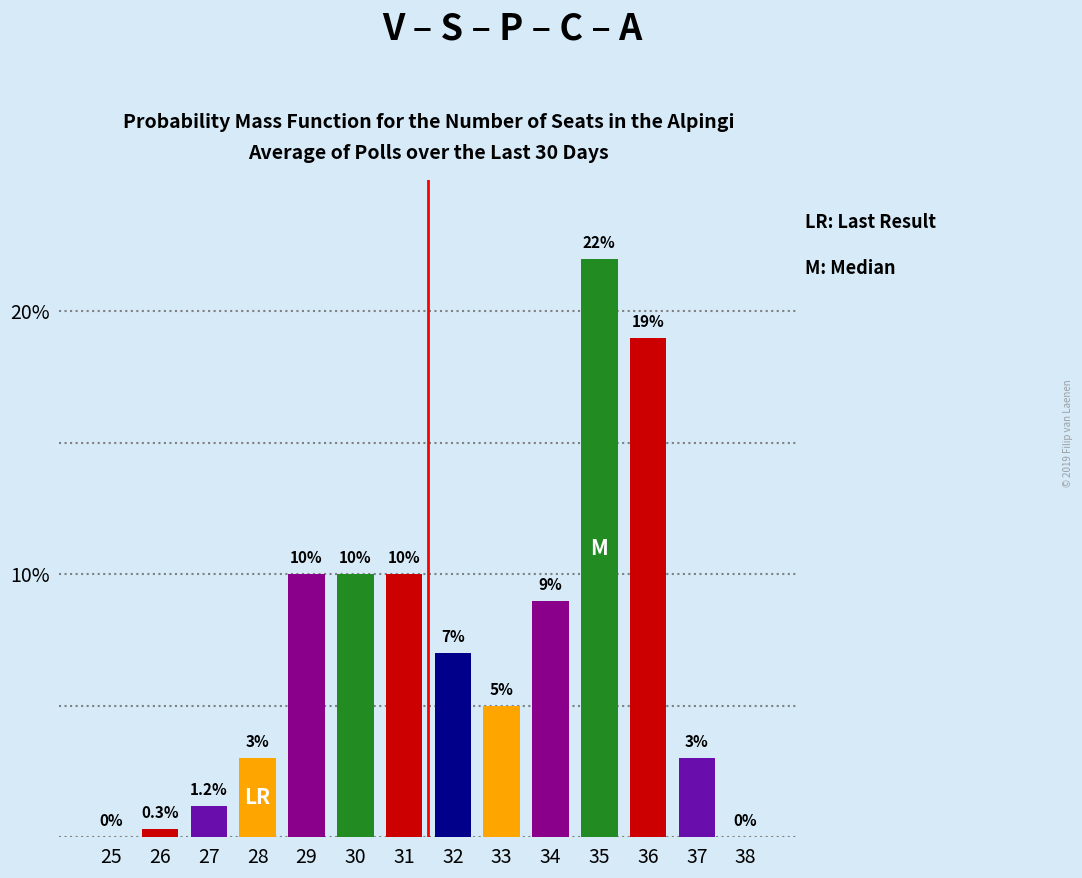

Reading left to right, transcribe all the data shown in this chart.

25=0.0	26=0.3	27=1.2	28=3.0	29=10.0	30=10.0	31=10.0	32=7.0	33=5.0	34=9.0	35=22.0	36=19.0	37=3.0	38=0.0